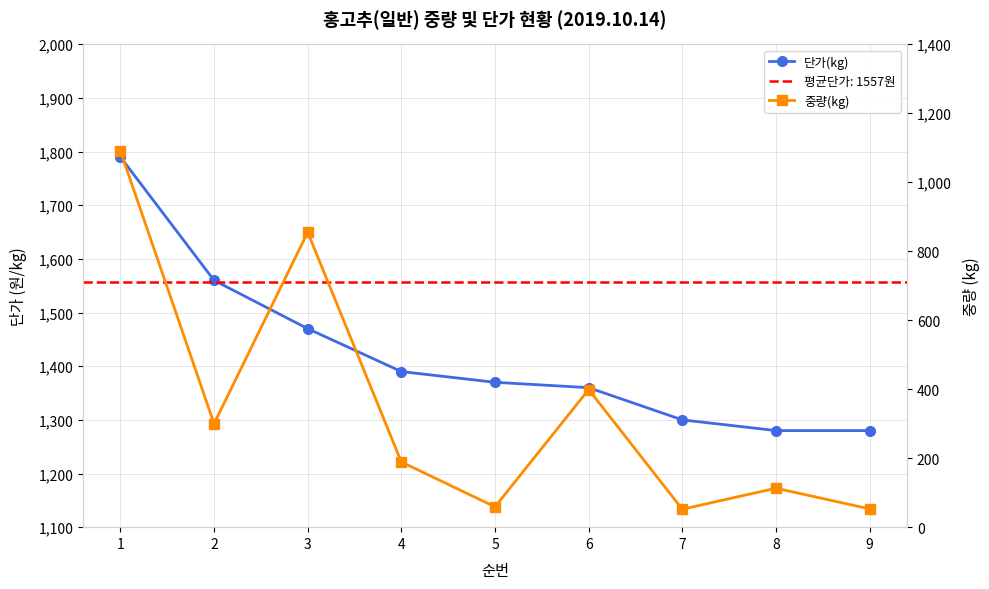

Which series changed the most between 3 and 8?

중량(kg)